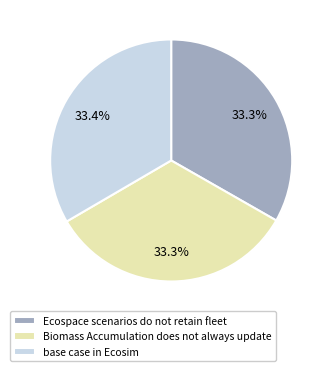

Count the number of slices in the pie.

3